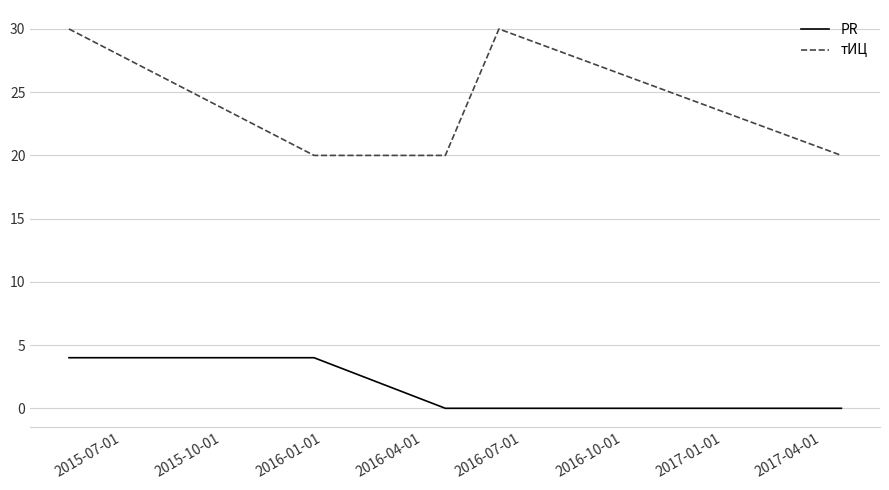

True or false: тИЦ and PR cross at least once.

False